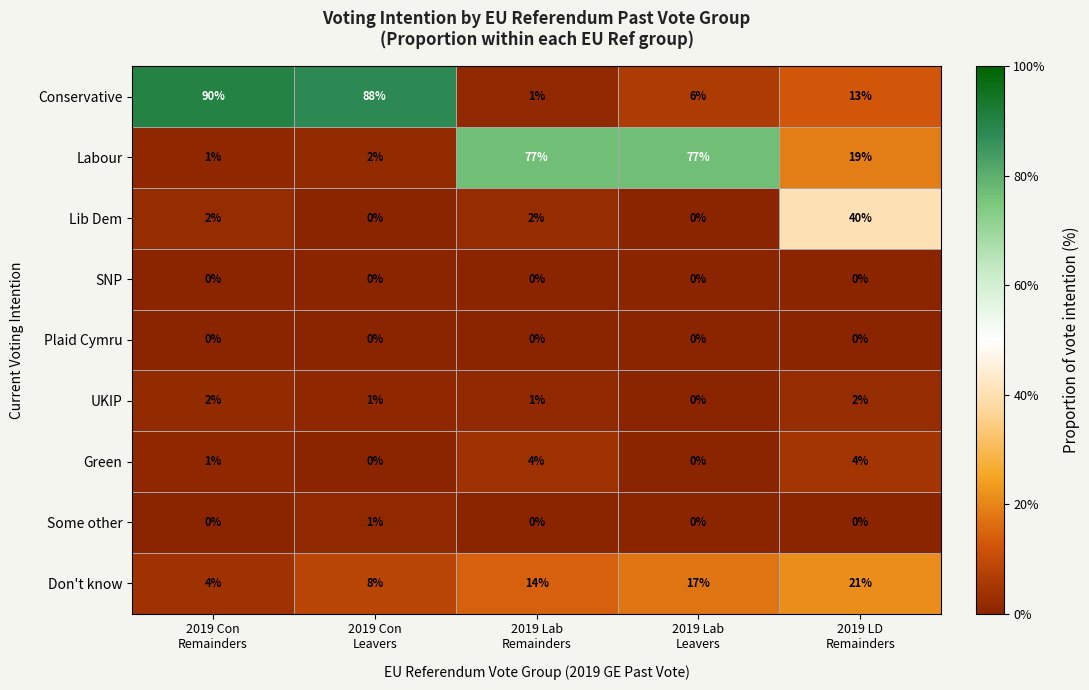

Between 2019 Con
Leavers and 2019 Lab
Leavers, which series saw the biggest shift?

Conservative